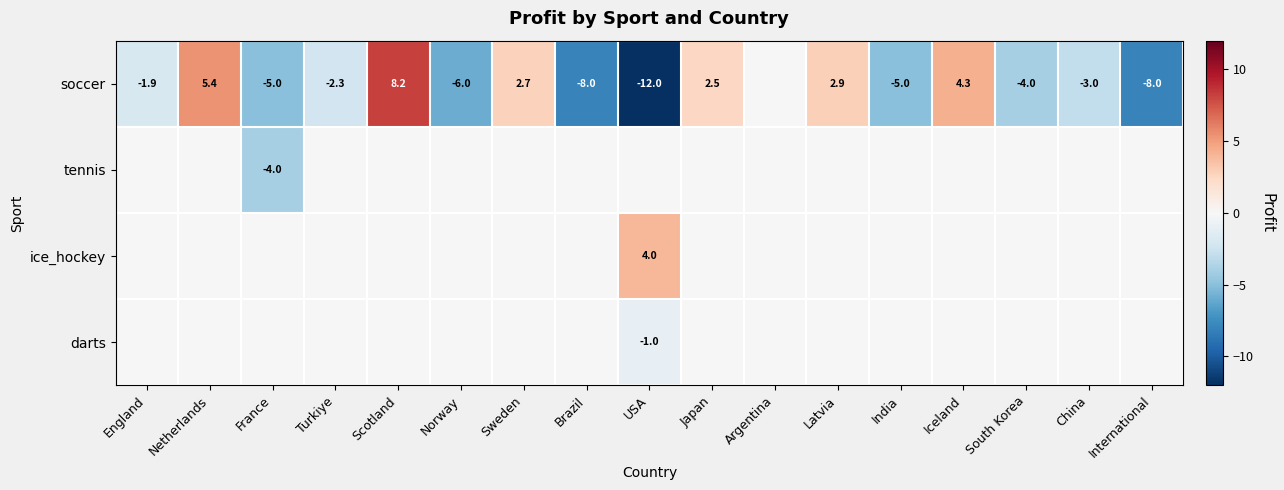

What is the greatest value displayed?

8.2